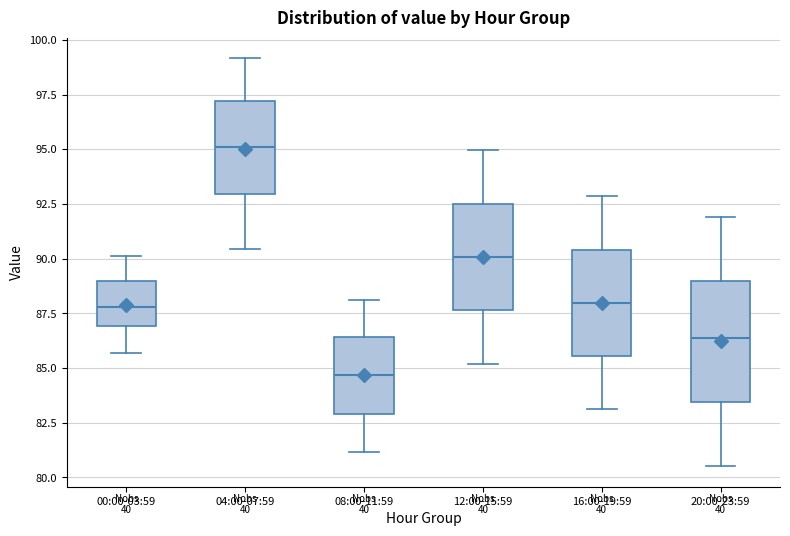

Which box is the tallest, from its lower edge to its upper edge?

20:00-23:59